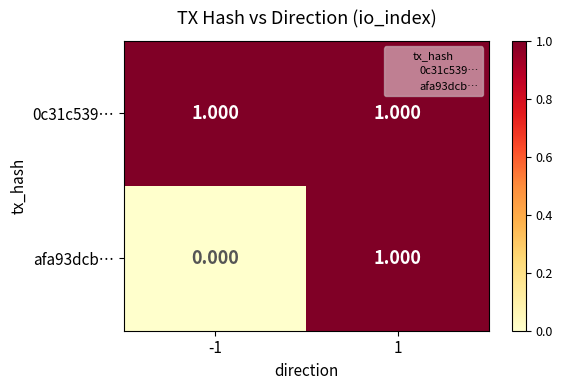

What is the maximum value shown in the chart?

1